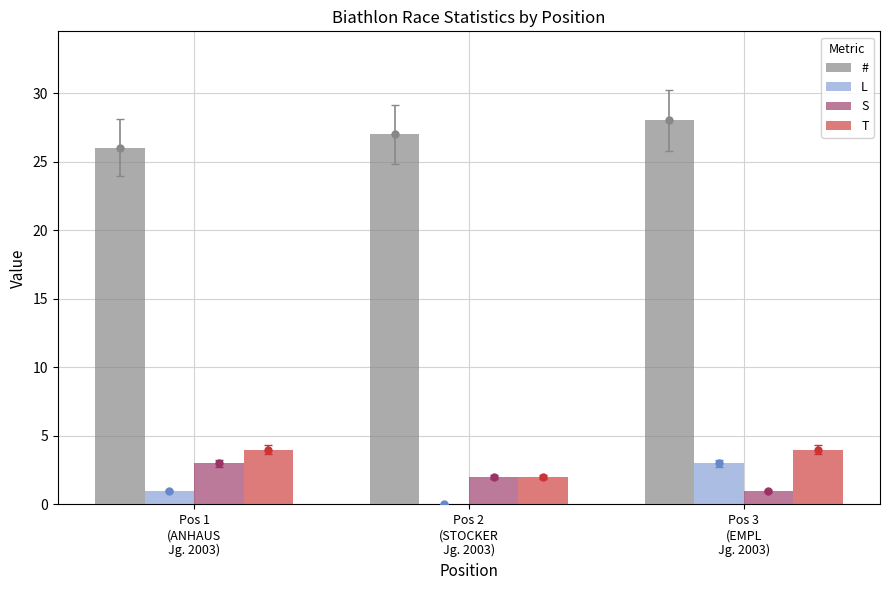

At how many categories does at least one series exceed 14?

3